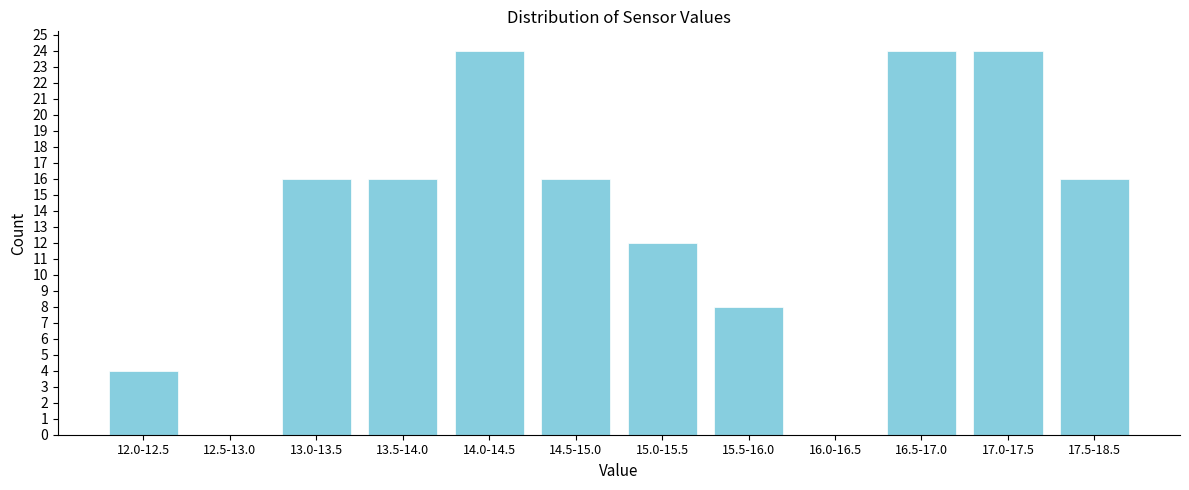

Reading right to left, what are all the values shown in this chart?

17.5-18.5=16	17.0-17.5=24	16.5-17.0=24	16.0-16.5=0	15.5-16.0=8	15.0-15.5=12	14.5-15.0=16	14.0-14.5=24	13.5-14.0=16	13.0-13.5=16	12.5-13.0=0	12.0-12.5=4